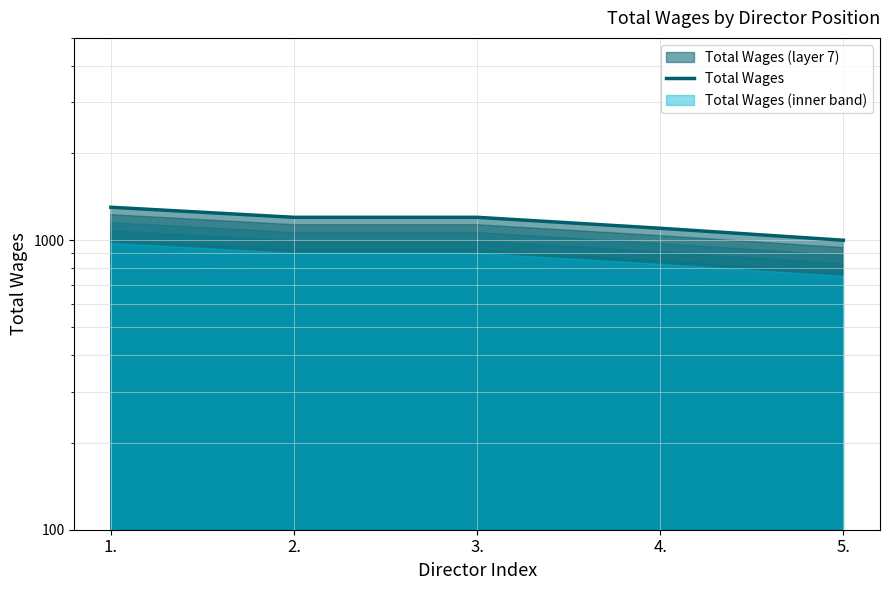

True or false: the data shows 1000 at 5..

True